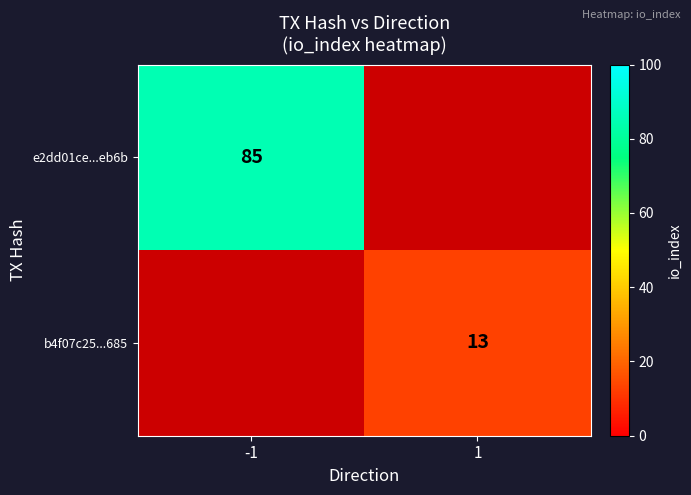

True or false: e2dd01ce...eb6b has a value of 85 at -1.

True